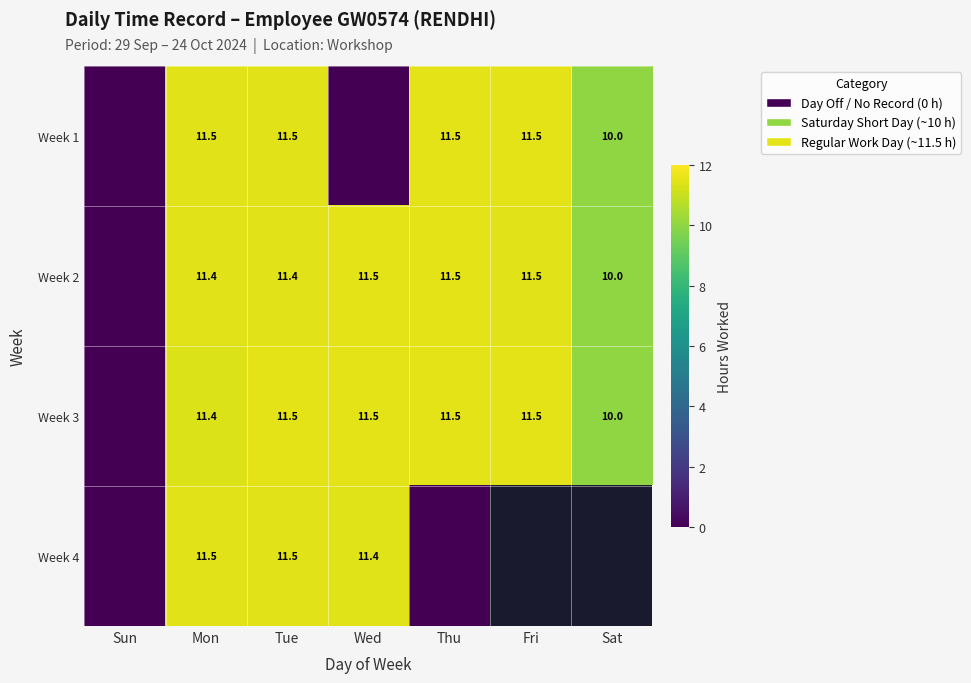

The value of Week 1 at Mon is 16.8. True or false?

False